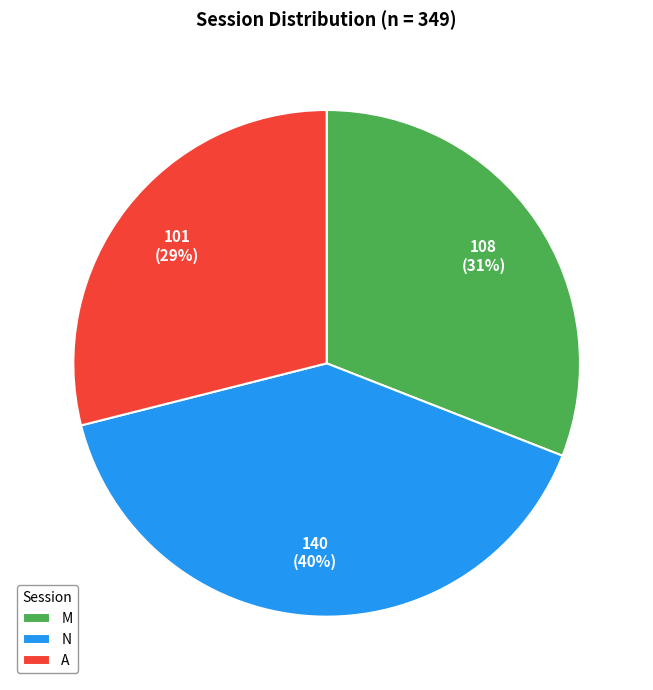

Is the sum of N and M greater than half?

Yes